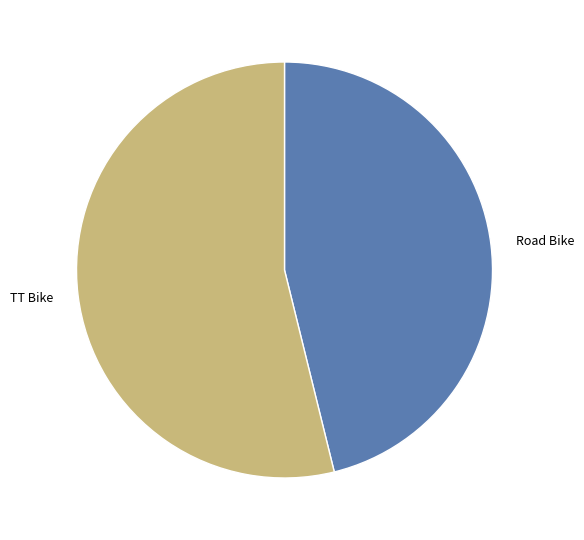

Is there any slice that represents more than half of the pie?

Yes